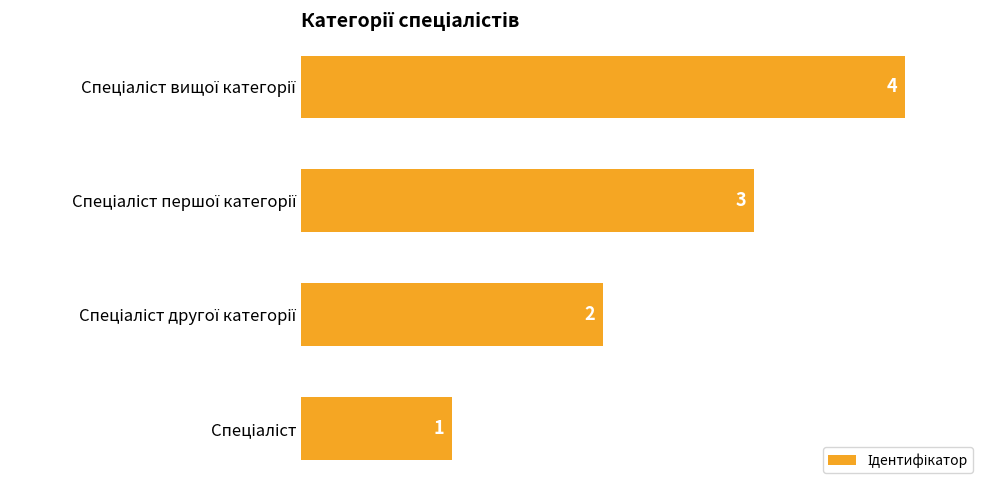

What is the sum of all values?

10